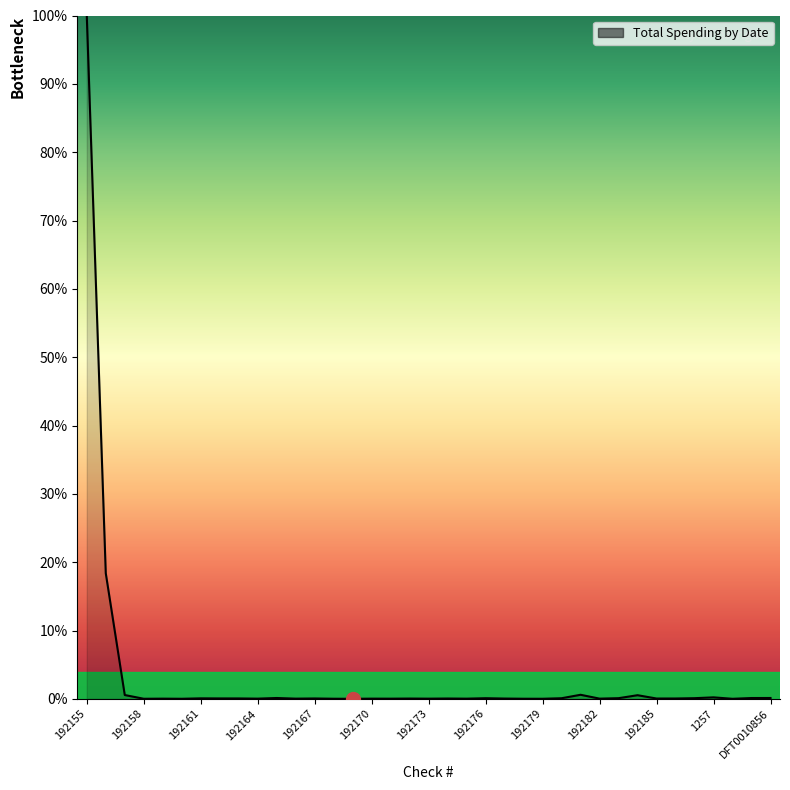

What is the maximum value shown in the chart?

100.0